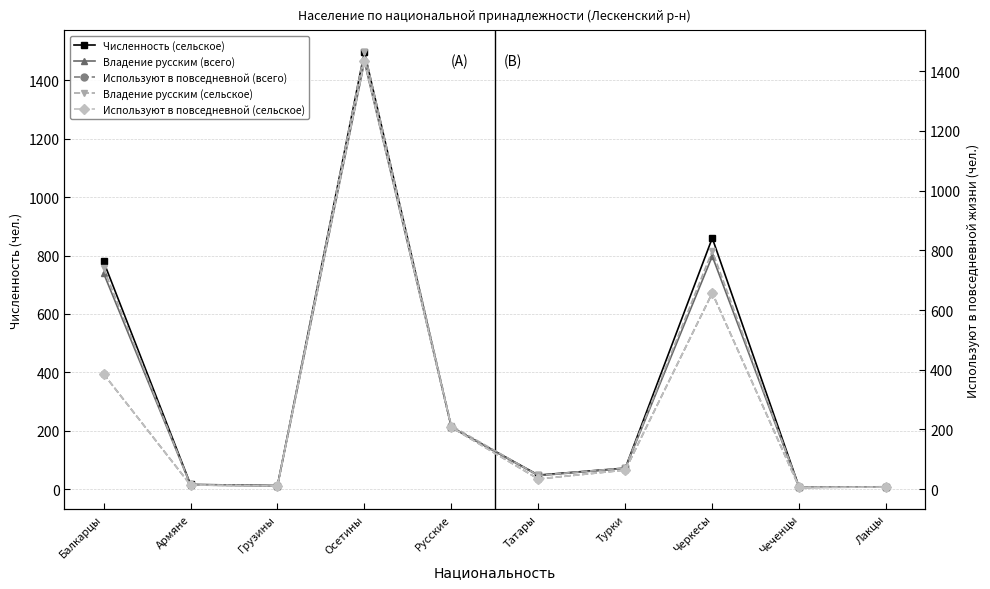

Does the chart have visible grid lines?

Yes